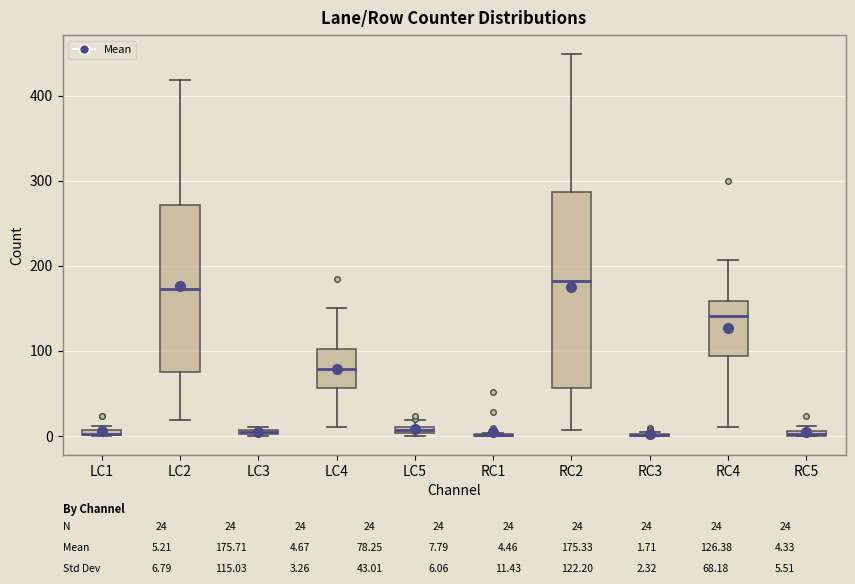

Comparing the boxes themselves (not the whiskers), which one is the tallest?

RC2